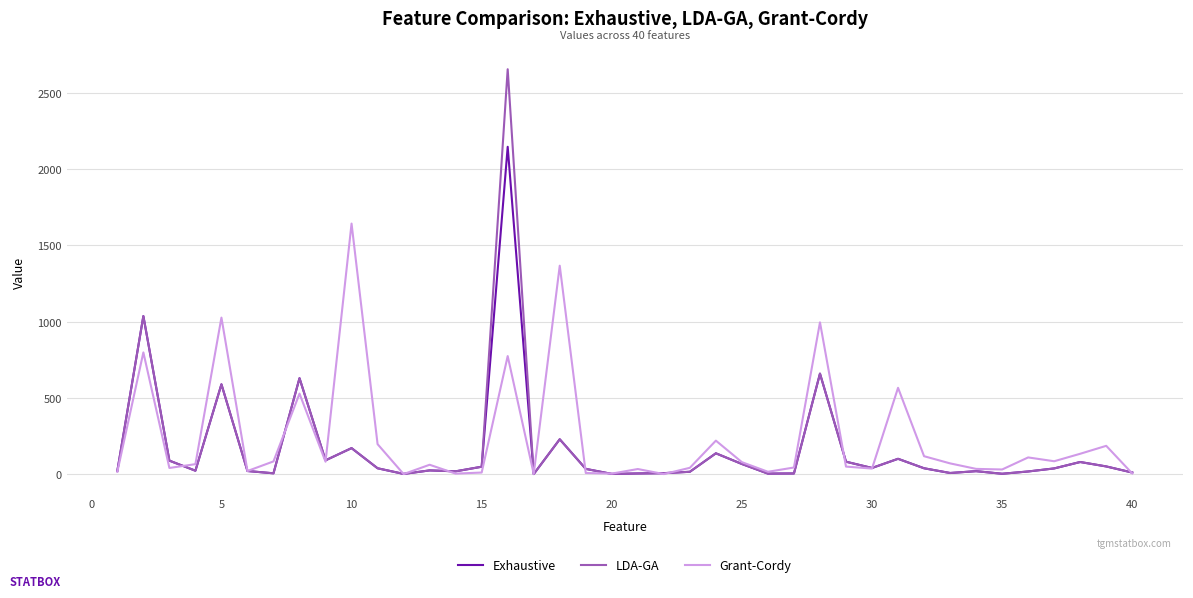

Does the chart have visible grid lines?

Yes